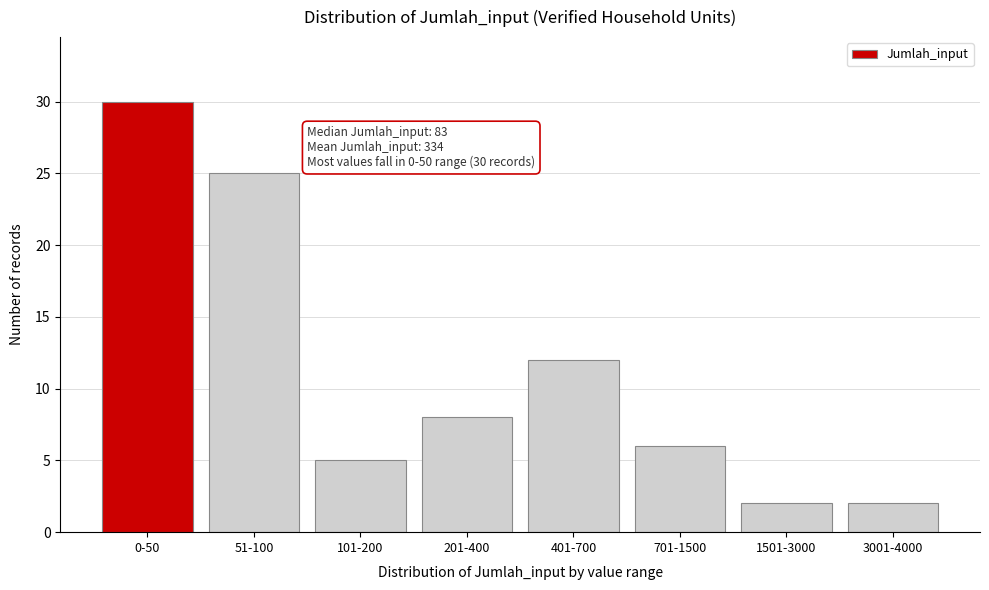

Reading left to right, transcribe all the data shown in this chart.

0-50=30	51-100=25	101-200=5	201-400=8	401-700=12	701-1500=6	1501-3000=2	3001-4000=2